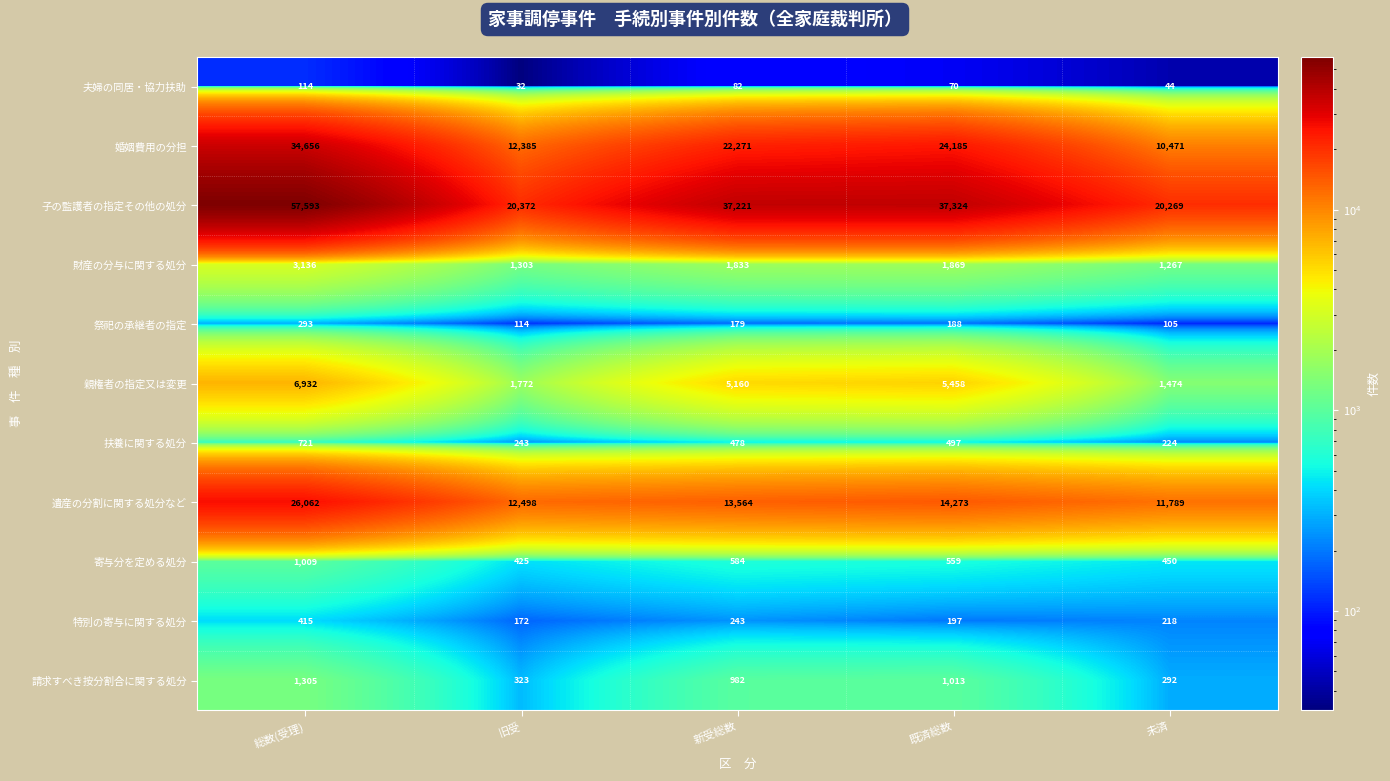

What is the average value of the 親権者の指定又は変更 series?

4159